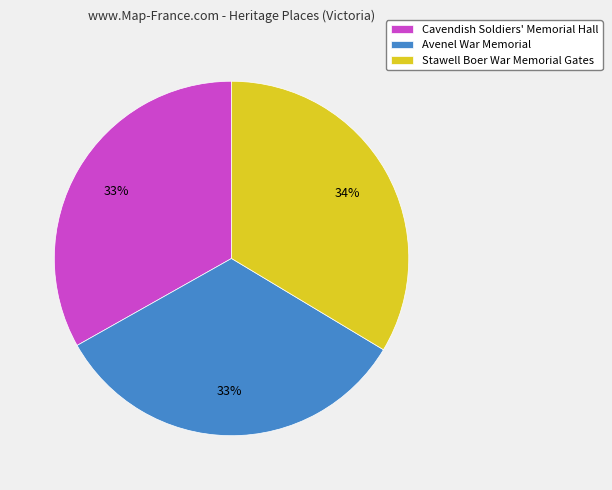

Approximately how many times larger is the value at Stawell Boer War Memorial Gates compared to Avenel War Memorial?

1.0